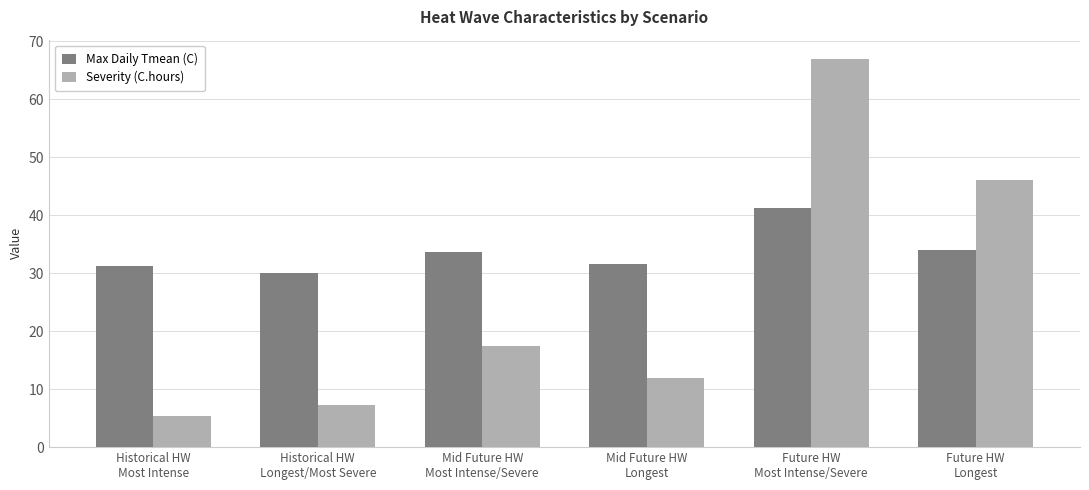

The Max Daily Tmean (C) series shows 33.9 at Future HW
Longest. True or false?

True